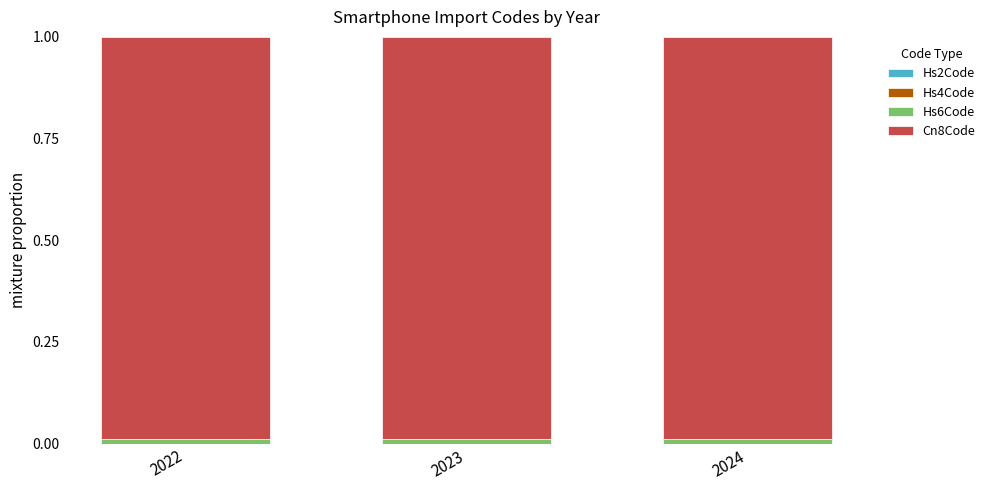

Are the bars horizontal?

No